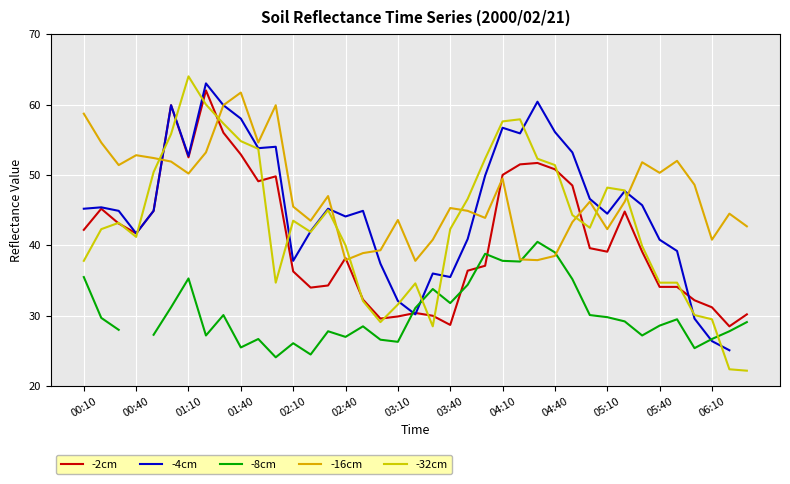

At which label does -8cm first exceed 29?

00:10